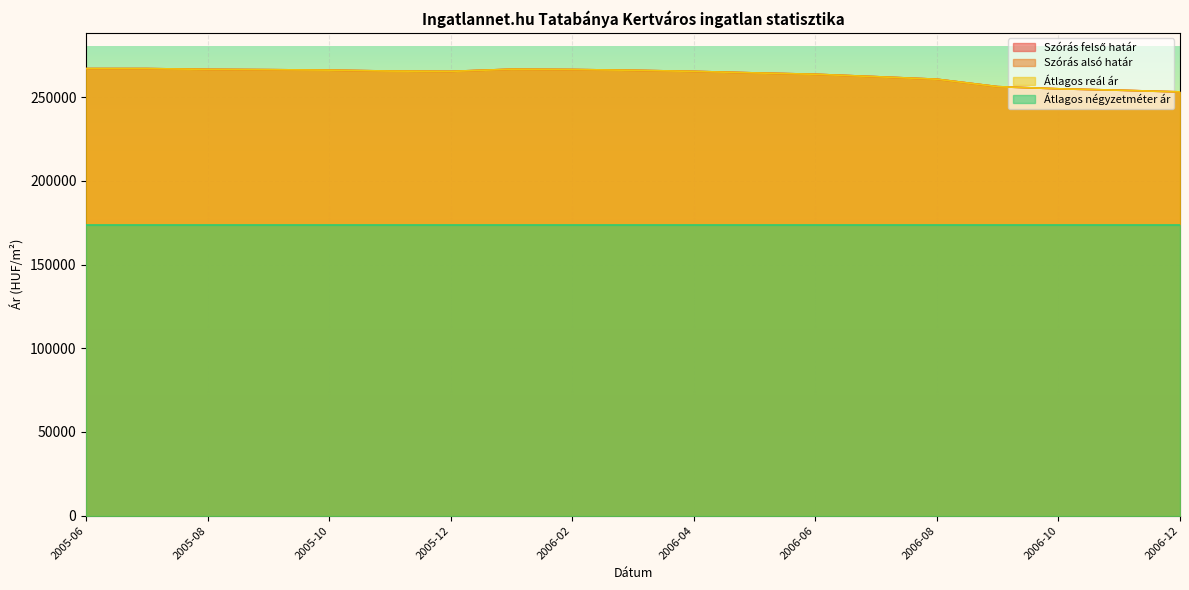

What is the label of the 13th point from the left?

2006-06